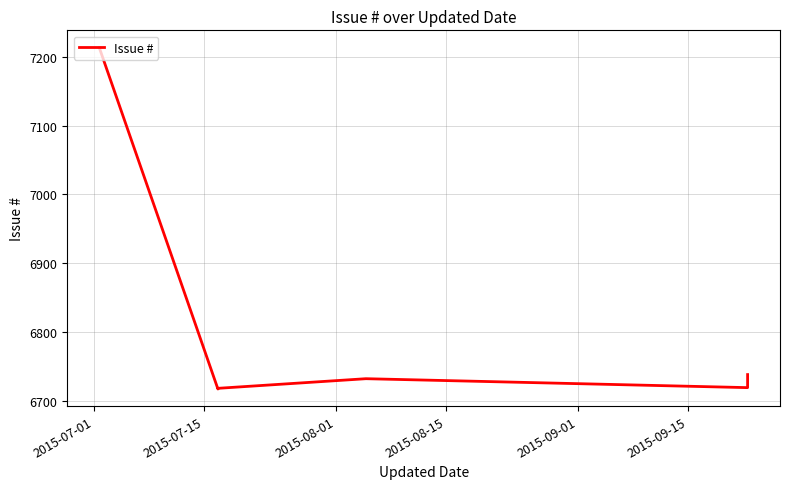

Which category has the highest value across all series?

2015-07-01